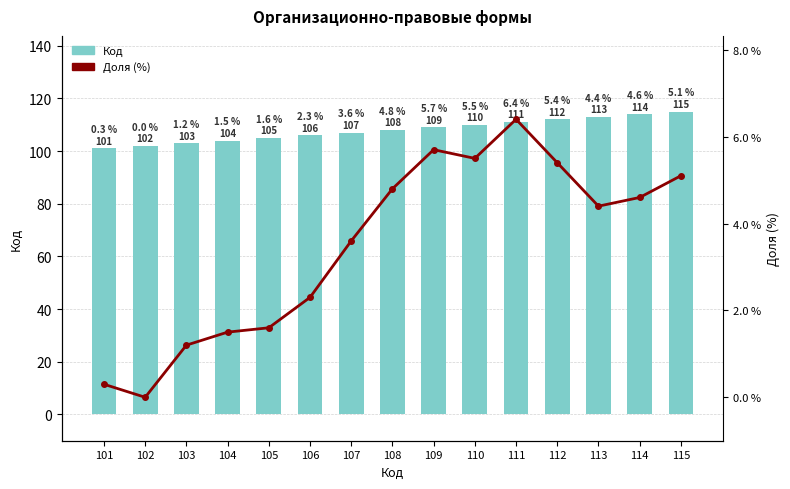

What is the minimum value for Код?

101.0